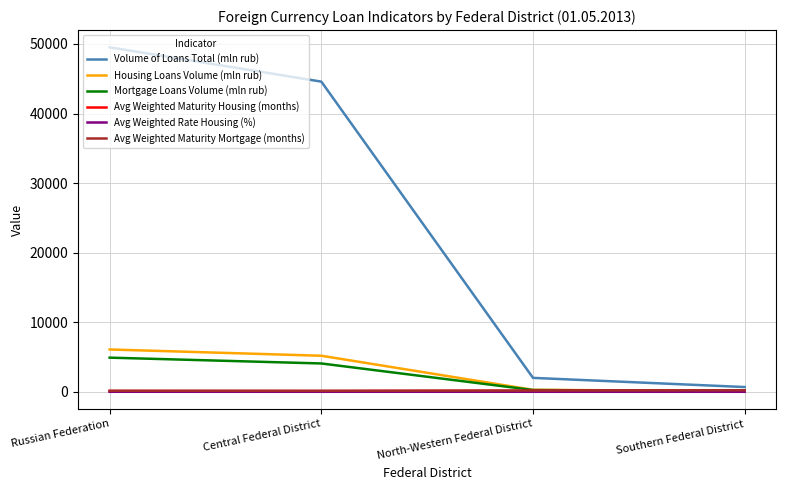

At which label is Mortgage Loans Volume (mln rub) closest to 2507?

Central Federal District